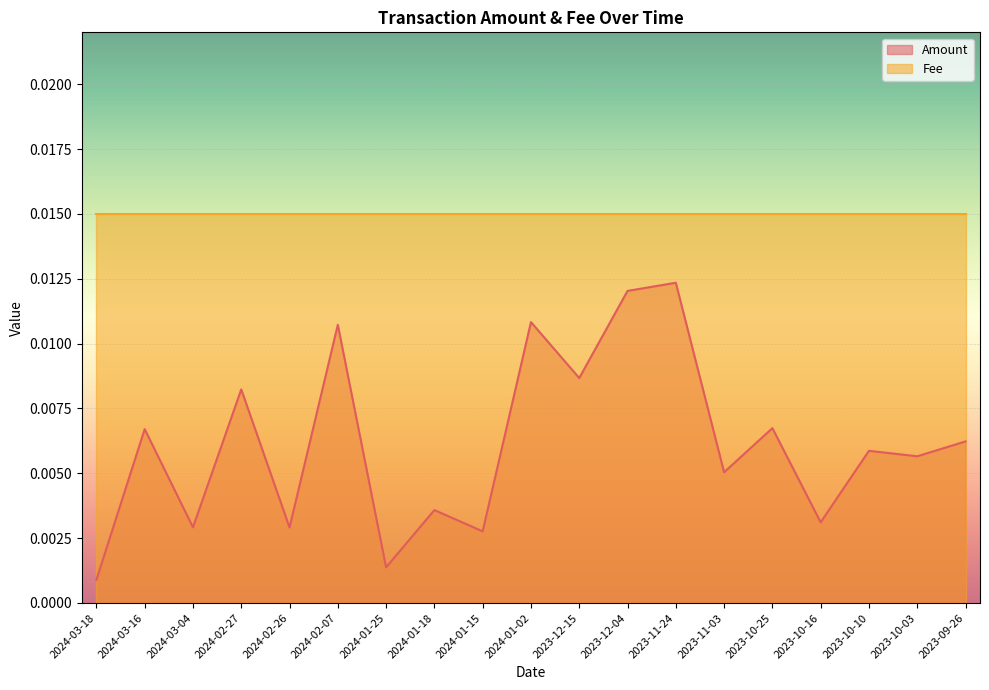

Reading left to right, list all the values displayed in this chart.

2024-03-18=0.0	2024-03-16=0.0	2024-03-04=0.0	2024-02-27=0.0	2024-02-26=0.0	2024-02-07=0.0	2024-01-25=0.0	2024-01-18=0.0	2024-01-15=0.0	2024-01-02=0.0	2023-12-15=0.0	2023-12-04=0.0	2023-11-24=0.0	2023-11-03=0.0	2023-10-25=0.0	2023-10-16=0.0	2023-10-10=0.0	2023-10-03=0.0	2023-09-26=0.0